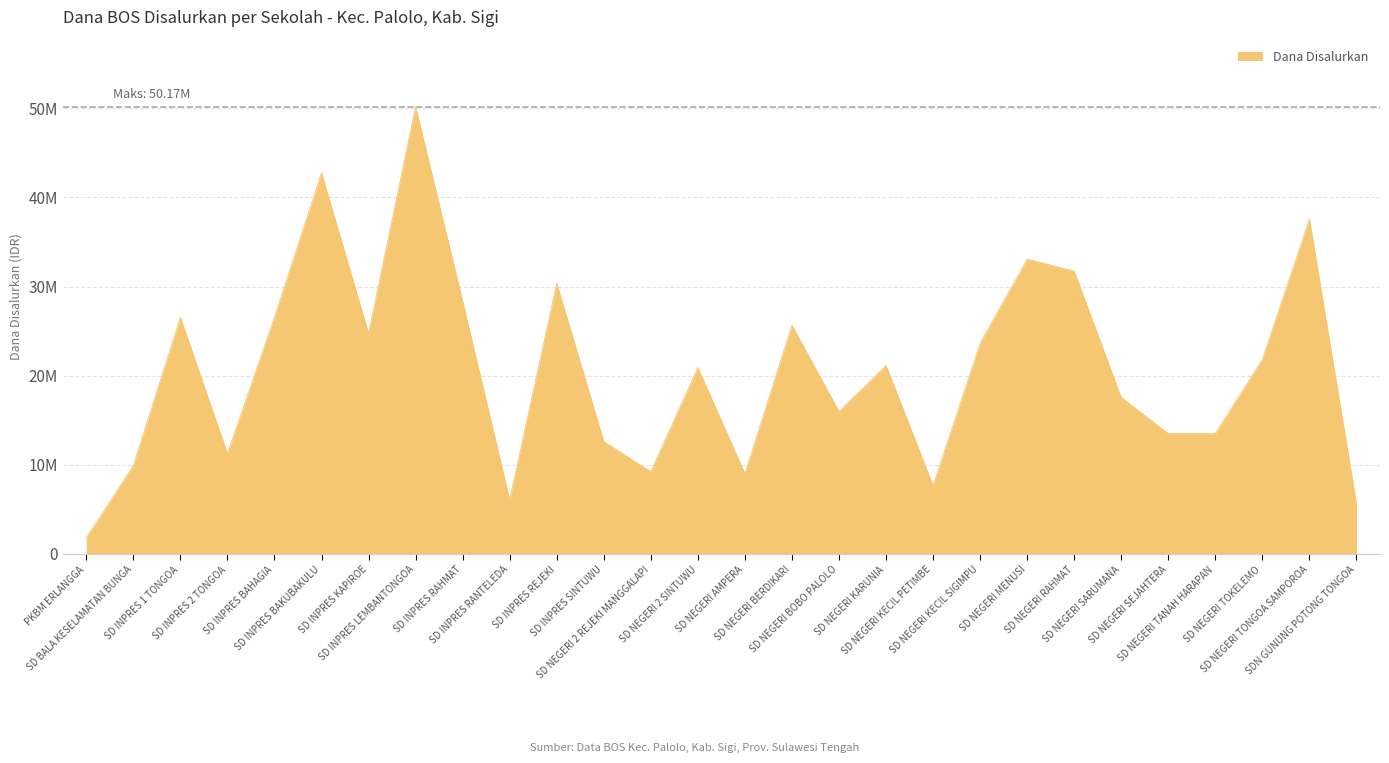

What is the change in value from SD INPRES 1 TONGOA to SD INPRES KAPIROE?

-1800000